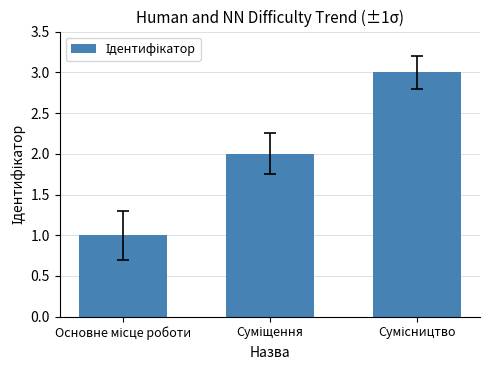

What is the maximum value shown in the chart?

3